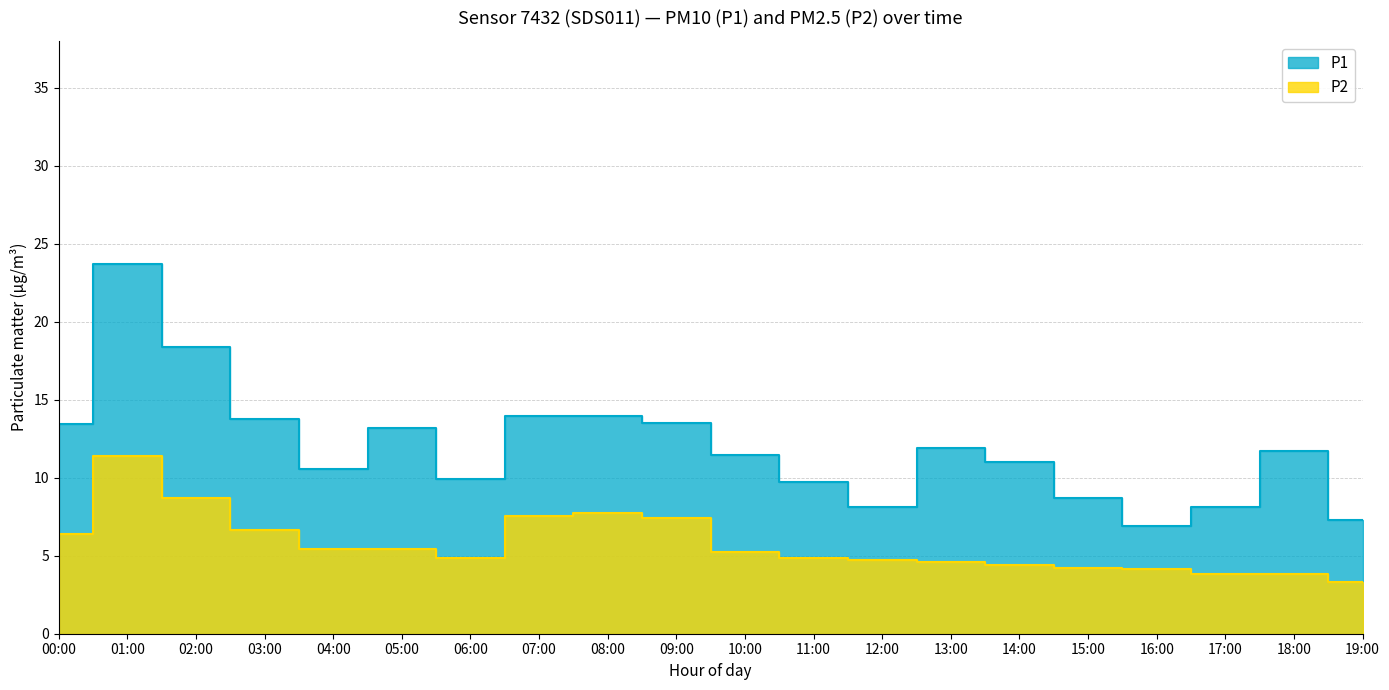

Rank the series by their maximum value, from highest to lowest.

P1, P2